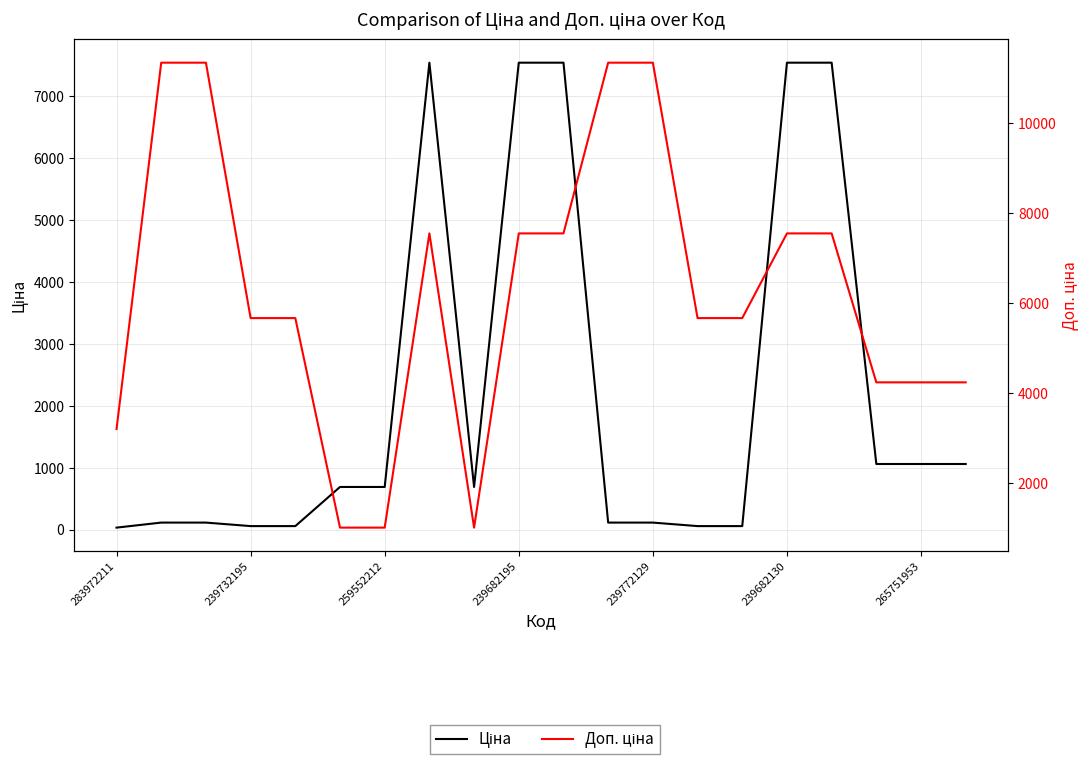

True or false: Ціна and Доп. ціна intersect in this chart.

False